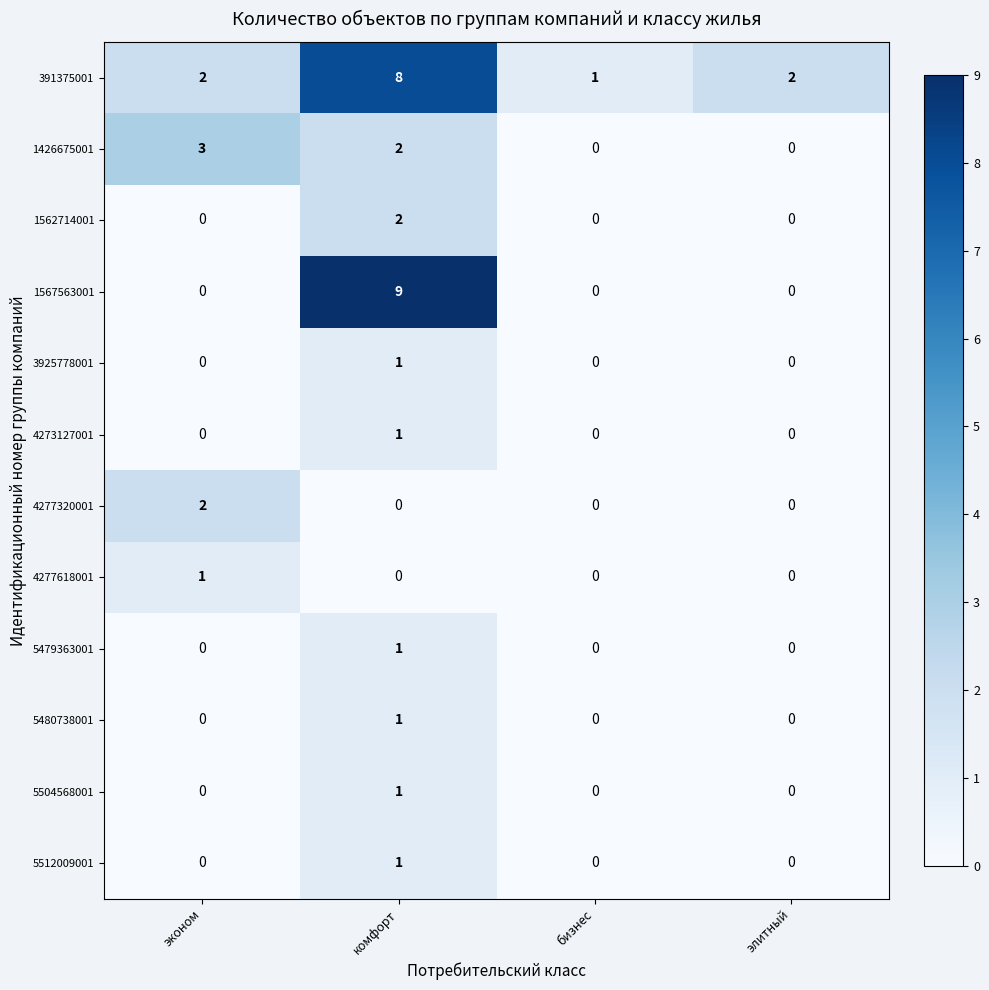

How many distinct data groups are displayed?

12